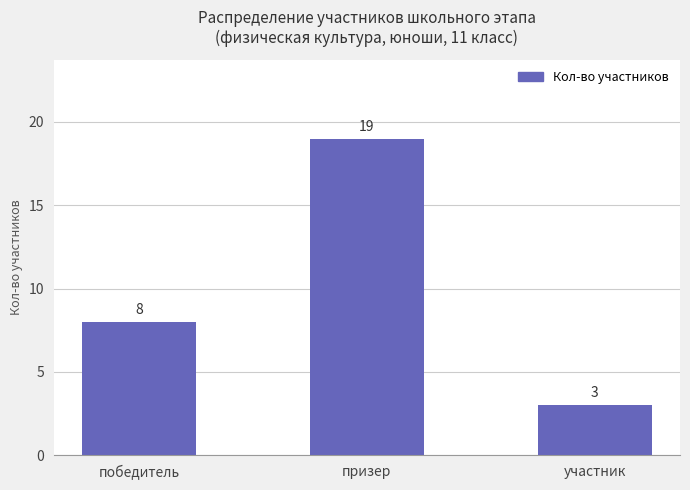

Reading left to right, what are all the values shown in this chart?

8	19	3